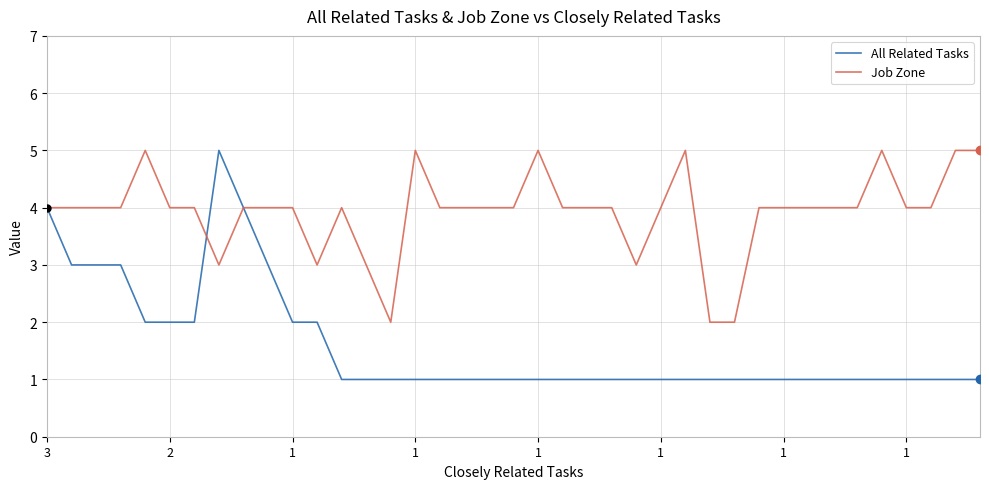

List the series in order of their overall mean, highest first.

Job Zone, All Related Tasks